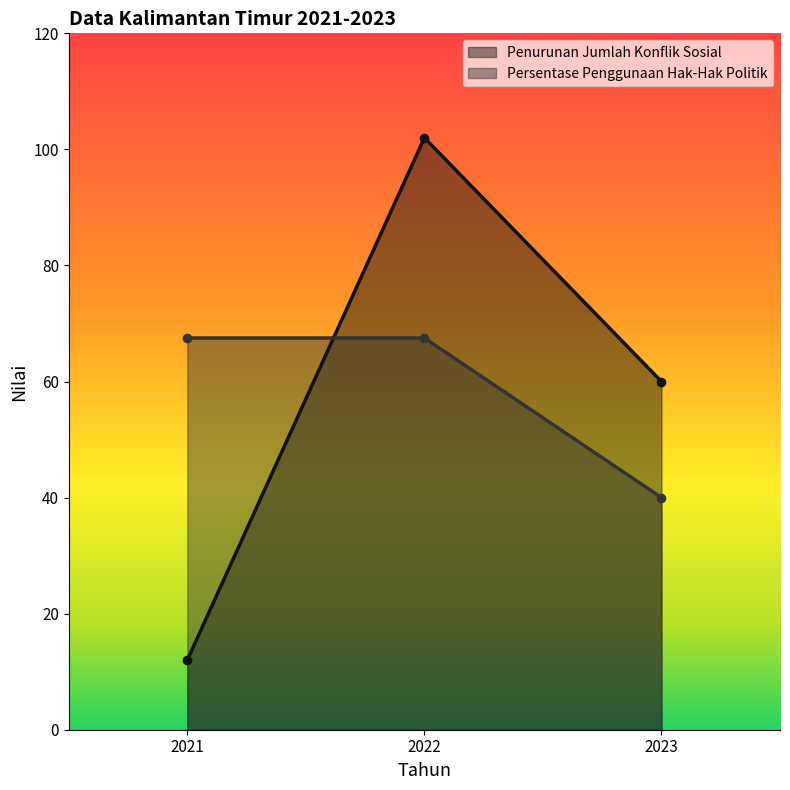

At which category does the chart reach its minimum across all series?

2021